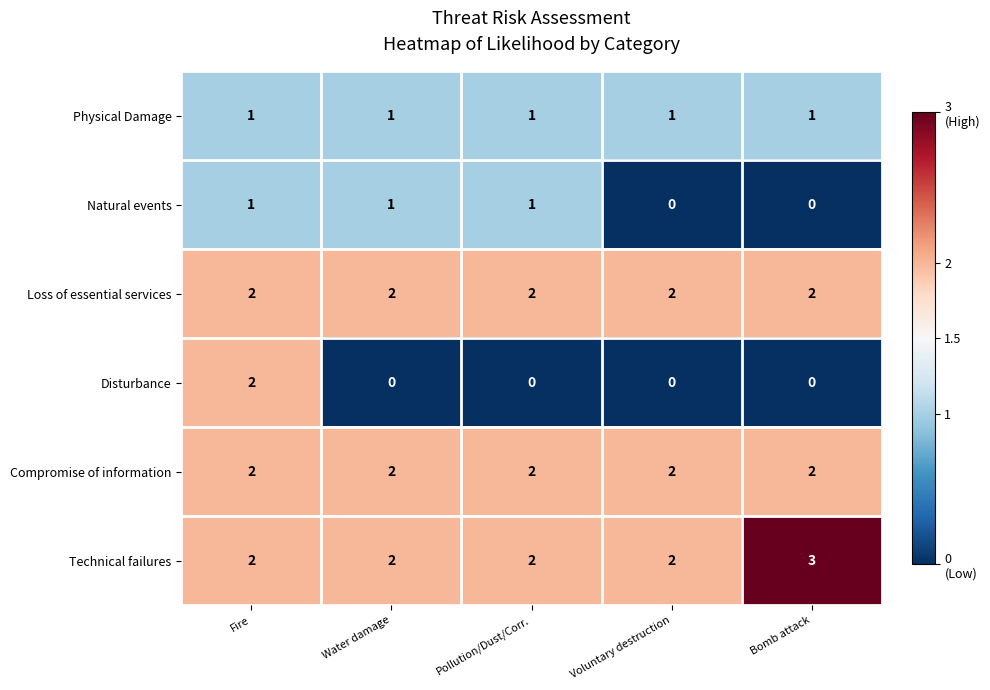

Which category has the highest value in the Technical failures series?

Bomb attack